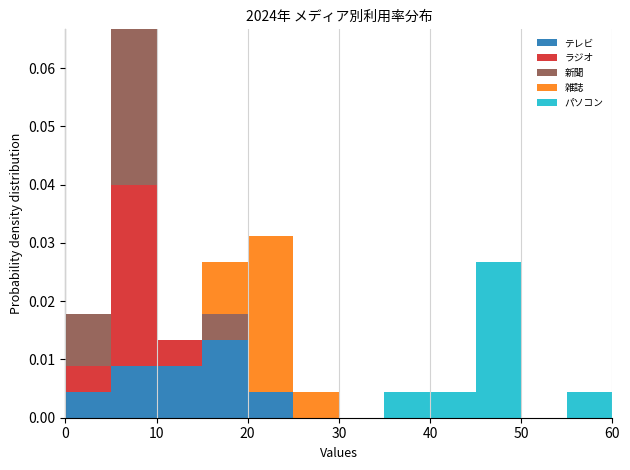

Reading left to right, transcribe this chart: for each stacked bar, give the range it covers on the x-axis and its total height. The values are not printed on the chart, so give them approximately, as read against the axis.

0 to 5: 0.018
5 to 10: 0.067
10 to 15: 0.013
15 to 20: 0.027
20 to 25: 0.031
25 to 30: 0.004
30 to 35: 0
35 to 40: 0.004
40 to 45: 0.004
45 to 50: 0.027
50 to 55: 0
55 to 60: 0.004